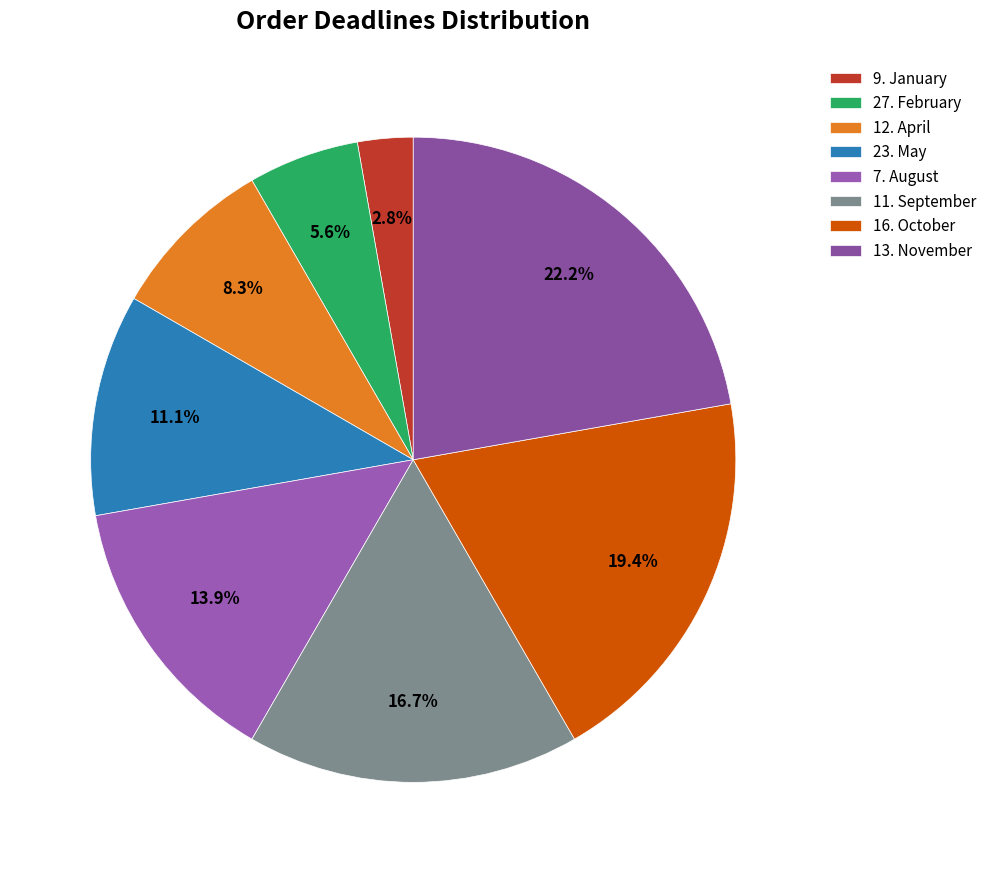

What is the smallest slice in the pie chart?

9. January